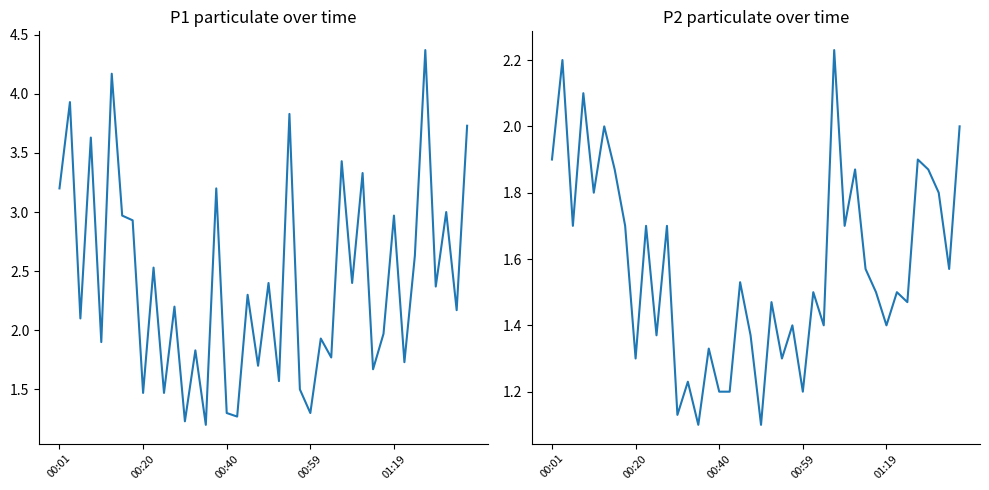

What value does the P2 series have at 21?

1.5